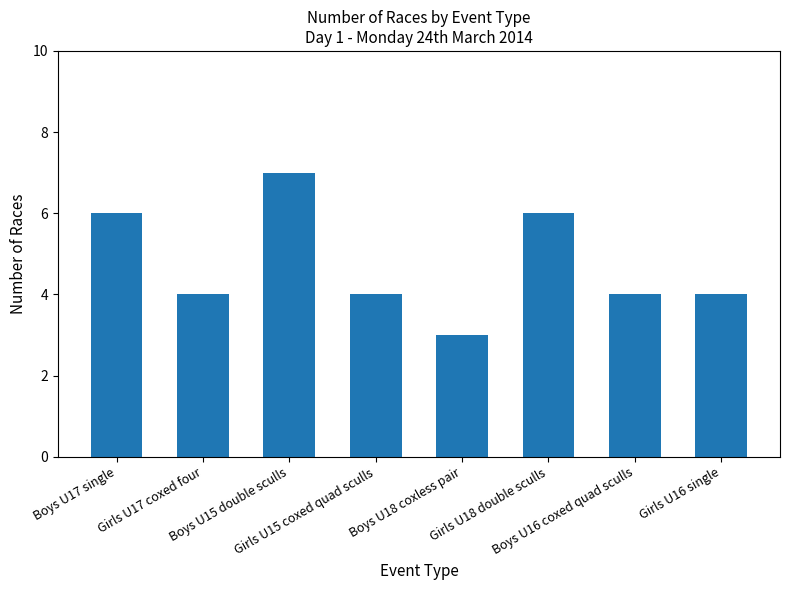

What is the difference between the maximum and second lowest values?

3